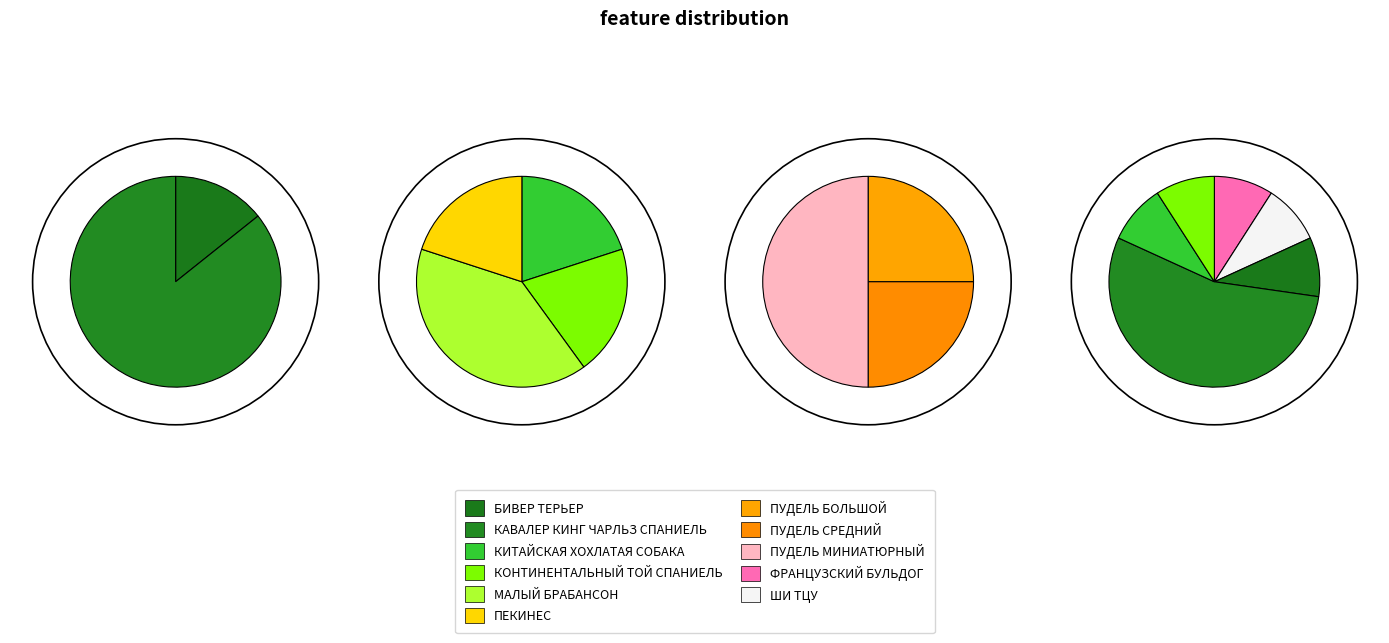

What percentage is the ПУДЕЛЬ БОЛЬШОЙ slice, to the nearest percent?

6%